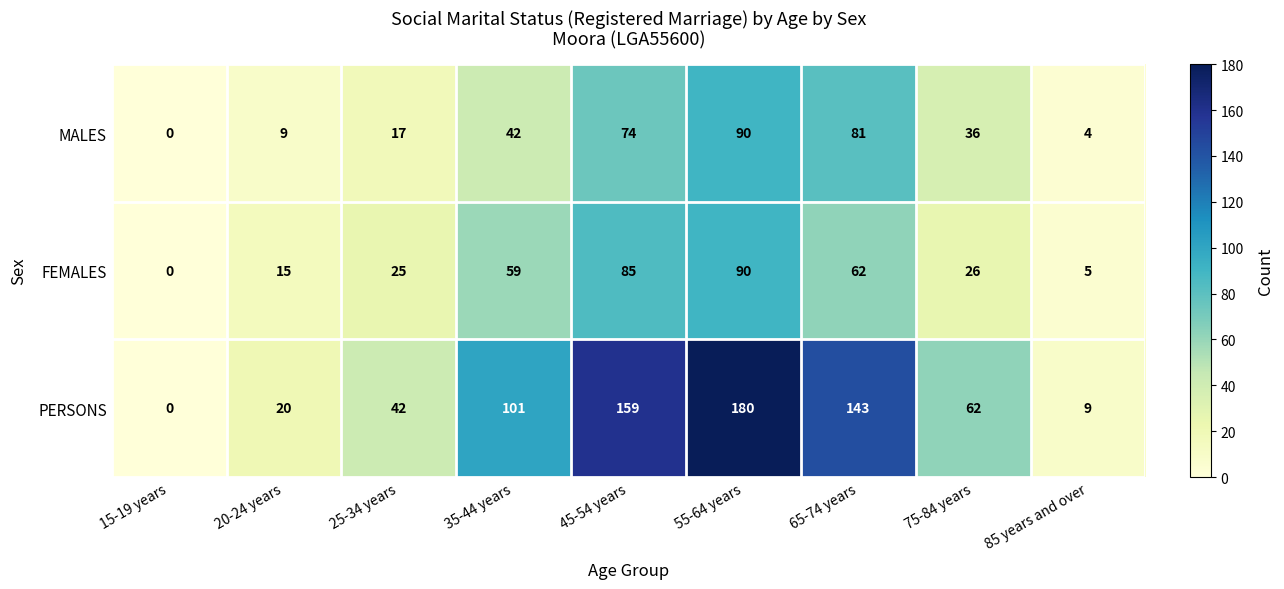

What is the spread (max minus min) of values at 35-44 years?

59